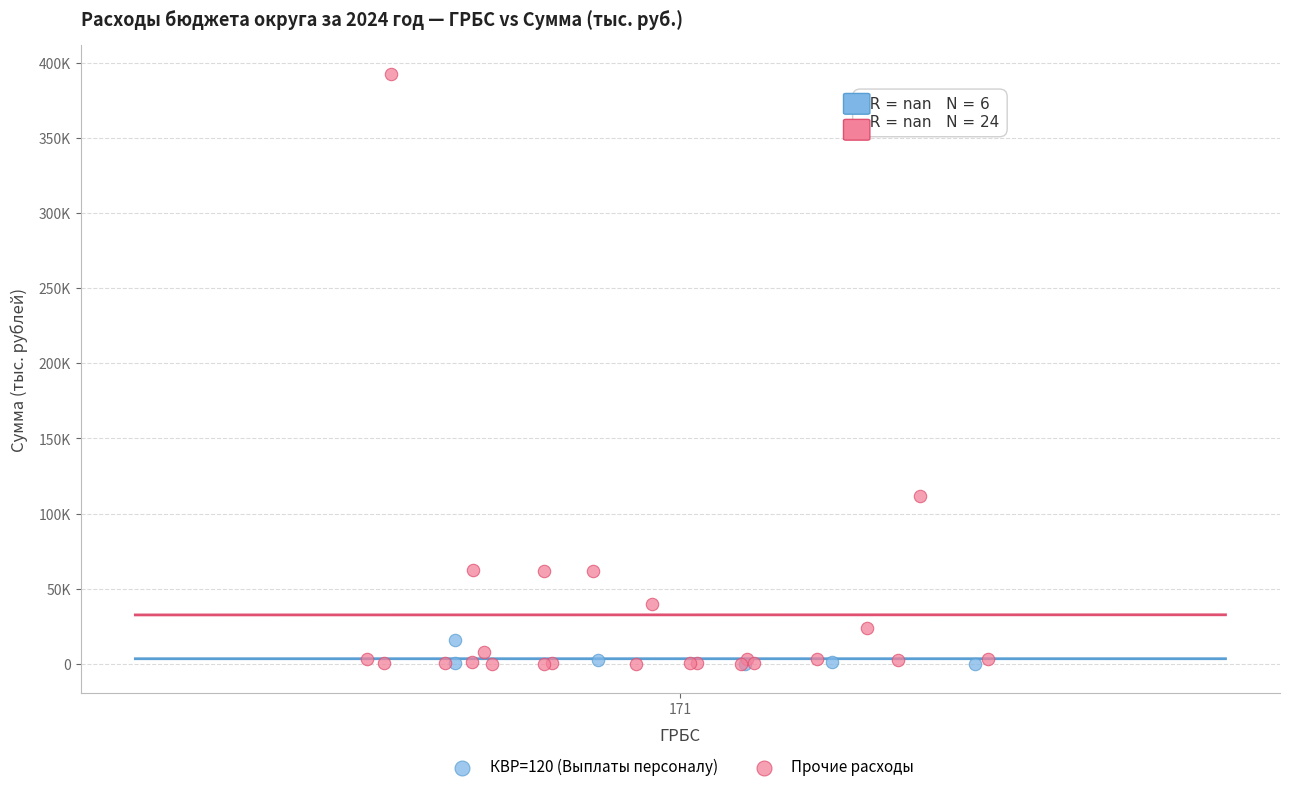

What are all the series names shown in the legend?

КВР=120 (Выплаты персоналу), Прочие расходы